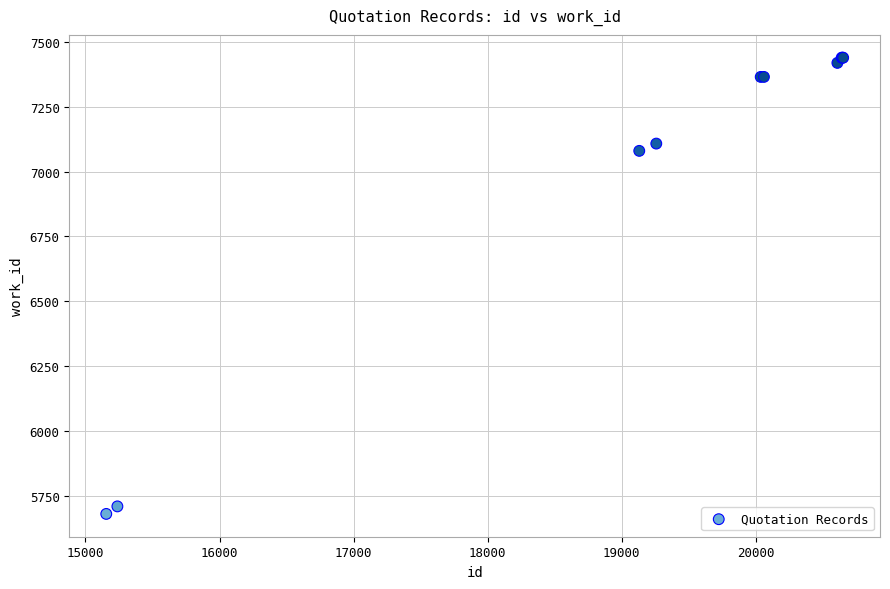

What Y value in the scatter plot is closest to 6560?

7080